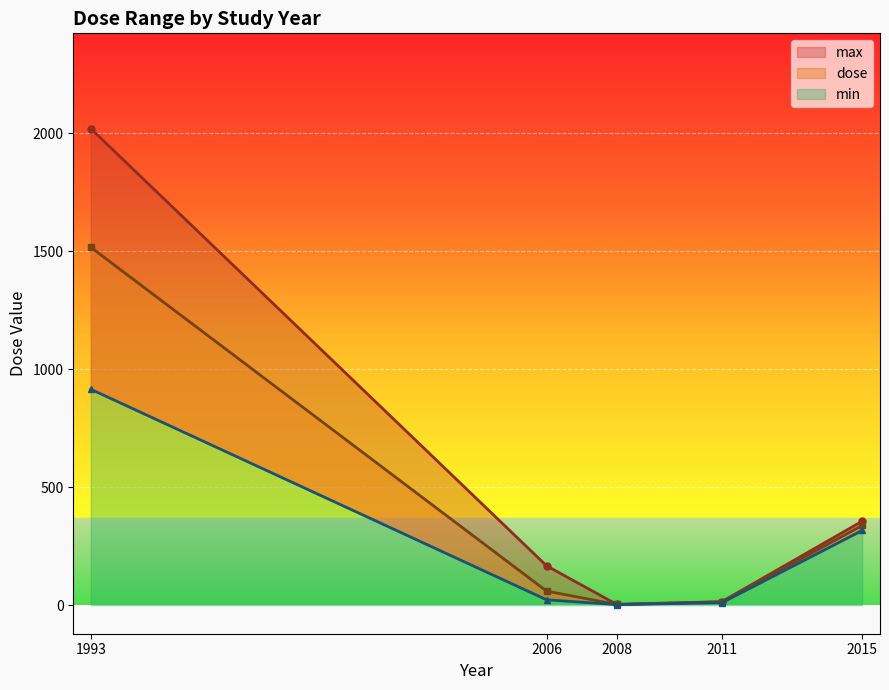

How many interior local valleys does the max series have?

1